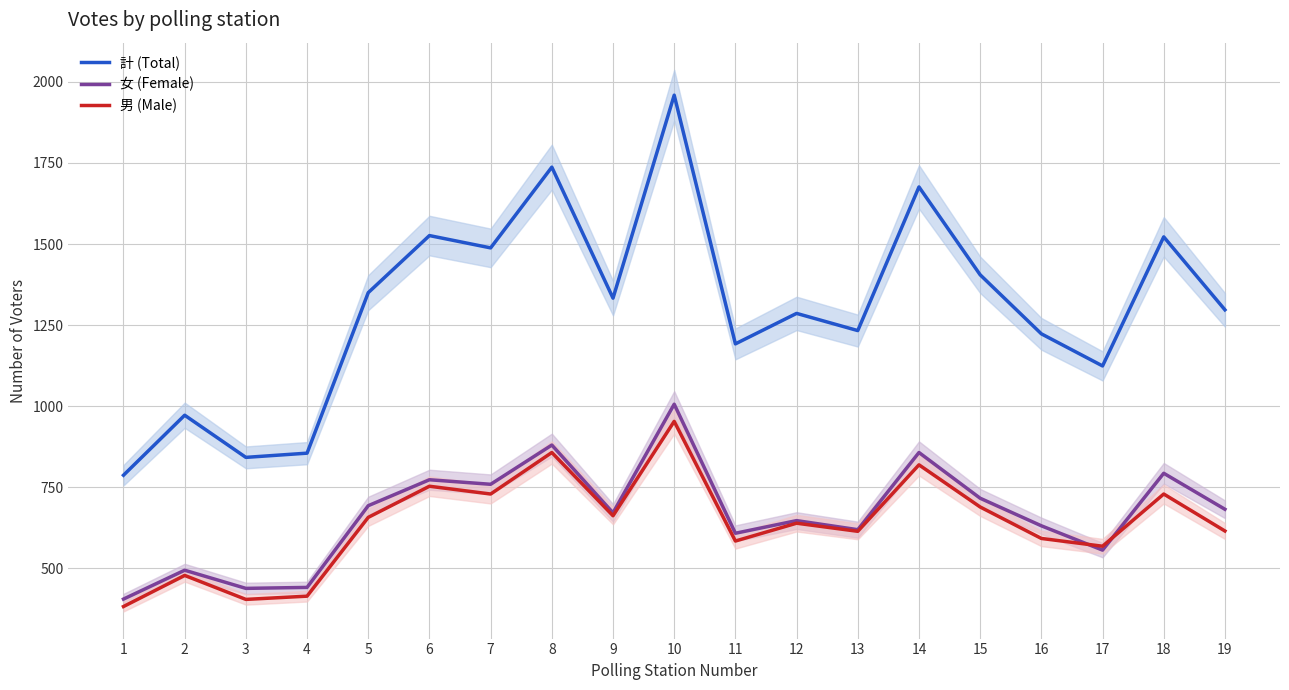

Reading right to left, transcribe all the data shown in this chart.

計 (Total): 19=1297	18=1522	17=1124	16=1223	15=1405	14=1676	13=1233	12=1286	11=1192	10=1959	9=1333	8=1737	7=1488	6=1526	5=1350	4=855	3=842	2=972	1=787
女 (Female): 19=682	18=793	17=556	16=631	15=716	14=857	13=619	12=647	11=608	10=1006	9=671	8=880	7=759	6=773	5=693	4=441	3=438	2=494	1=405
男 (Male): 19=615	18=729	17=568	16=592	15=689	14=819	13=614	12=639	11=584	10=953	9=662	8=857	7=729	6=753	5=657	4=414	3=404	2=478	1=382